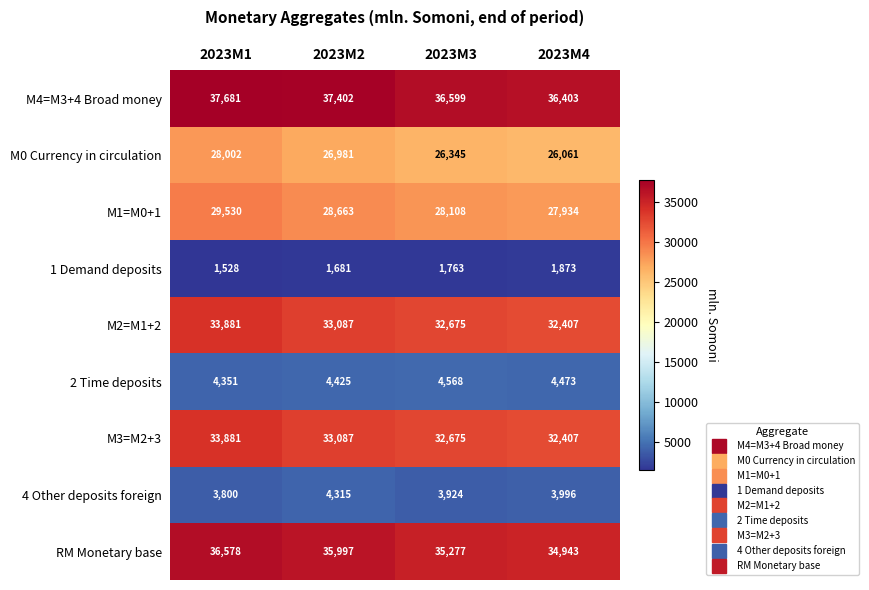

What is the minimum value shown in the chart?

1528